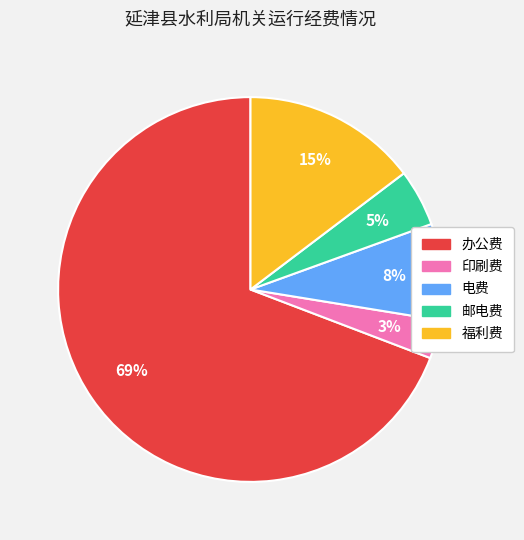

What is the majority slice?

办公费